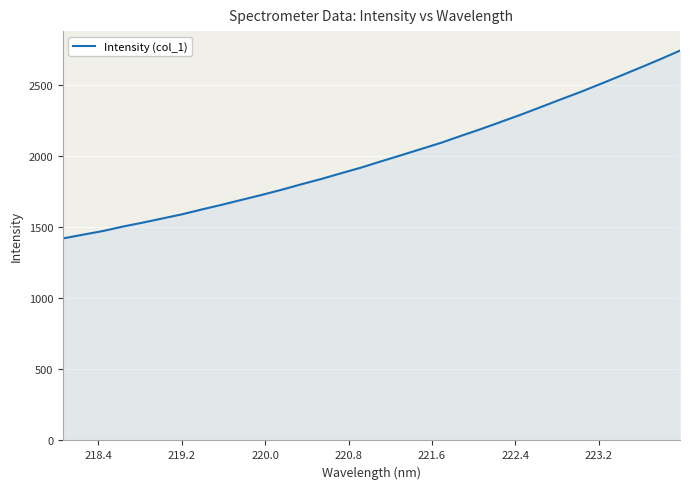

What is the difference between the maximum and minimum values?

1319.8